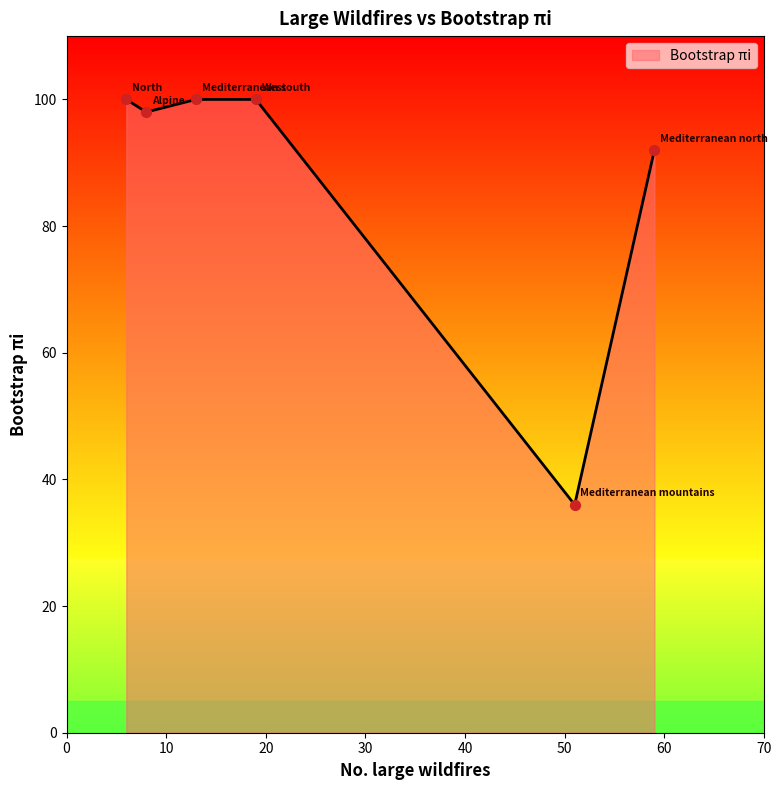

What is the minimum value shown in the chart?

36